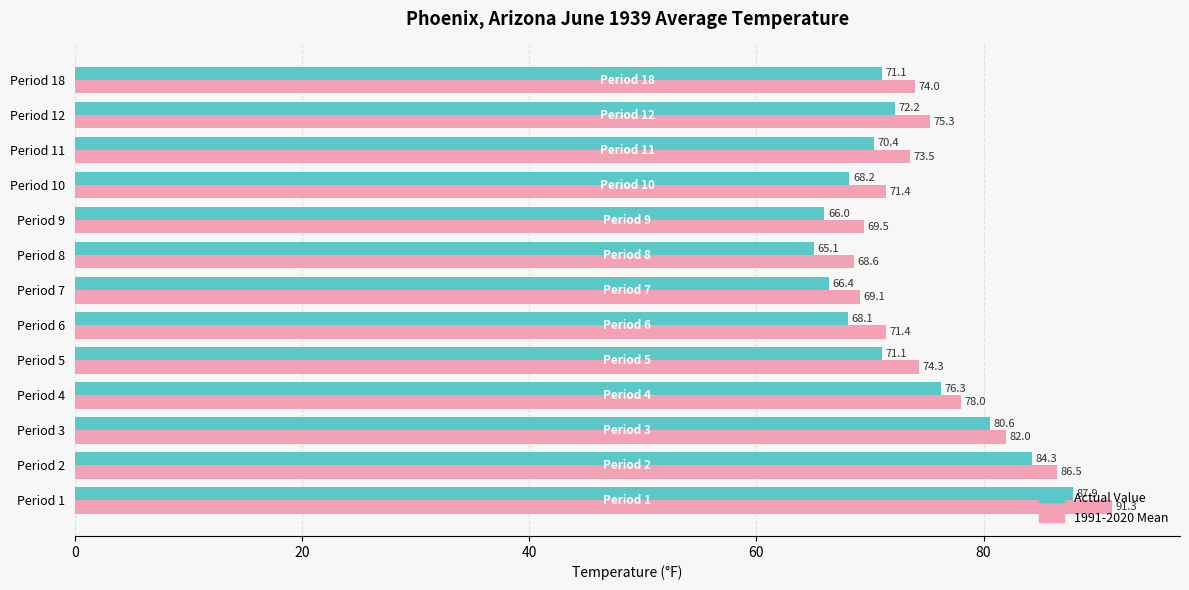

True or false: 1991-2020 Mean has a value of 69.5 at Period 9.

True